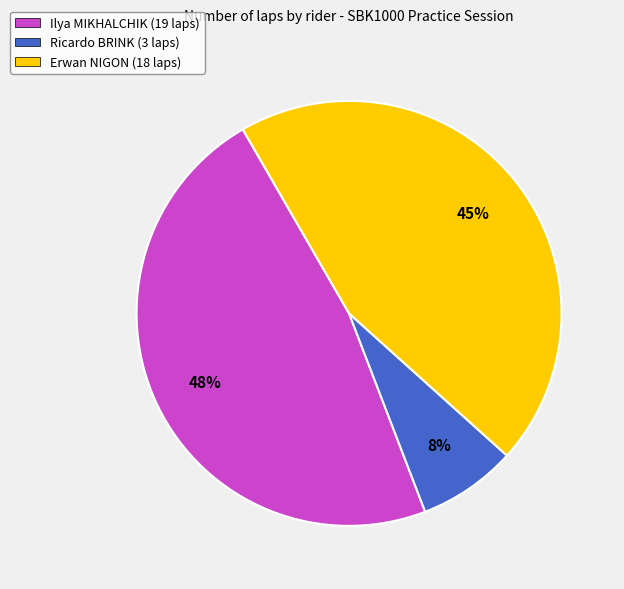

Which category has the smallest portion of the pie?

Ricardo